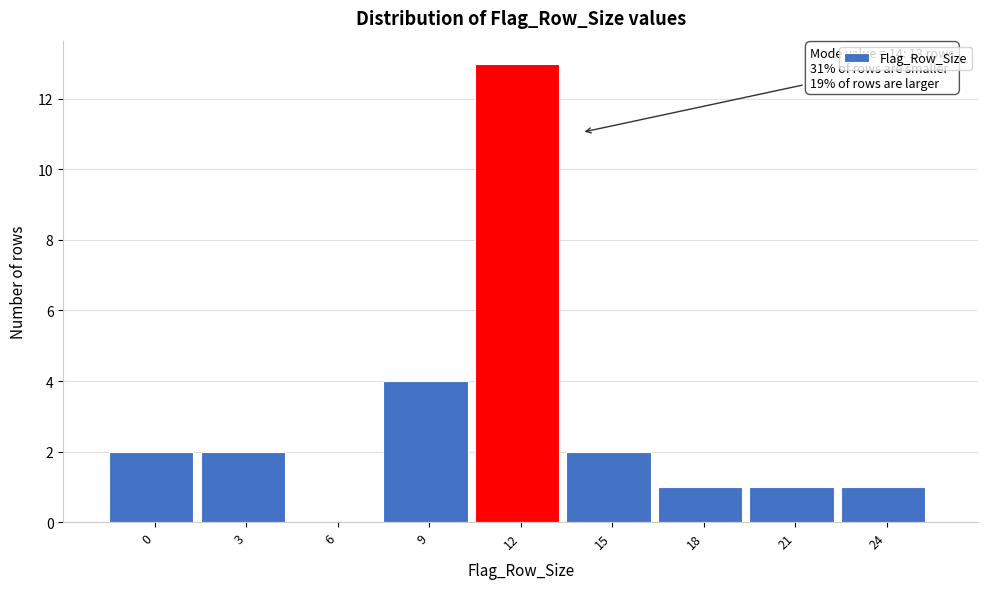

Reading left to right, list all the values displayed in this chart.

0=2	3=2	6=0	9=4	12=13	15=2	18=1	21=1	24=1